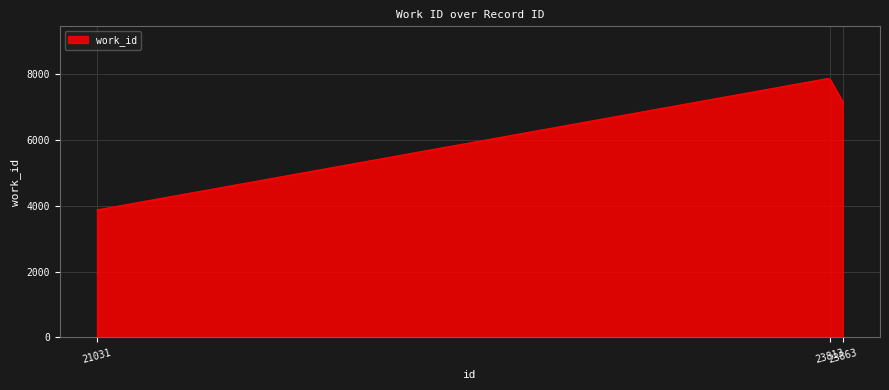

What is the greatest value displayed?

7867.2